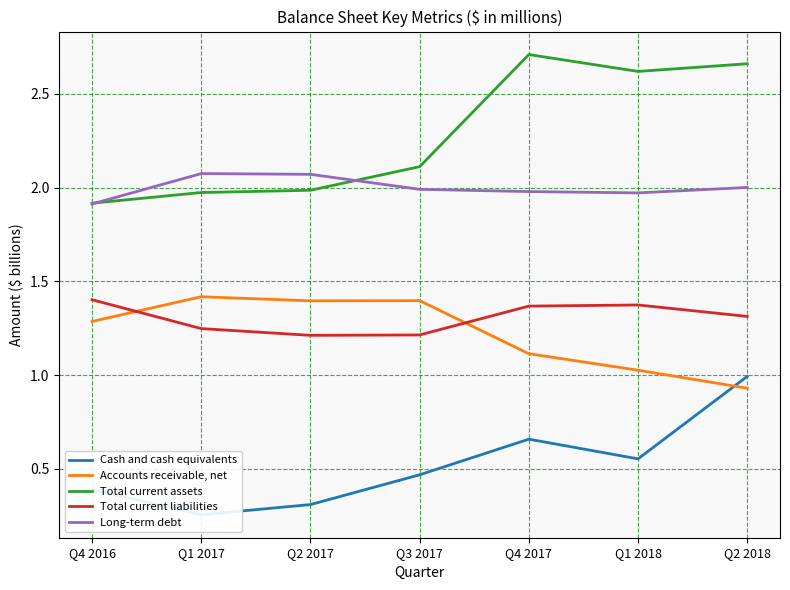

What position from the right is Q1 2018?

2